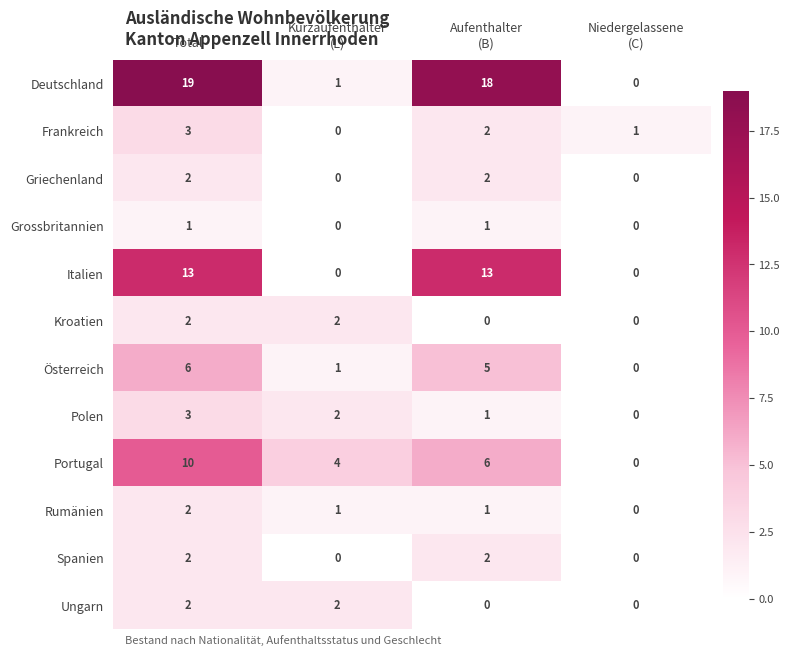

What is the greatest value displayed?

19